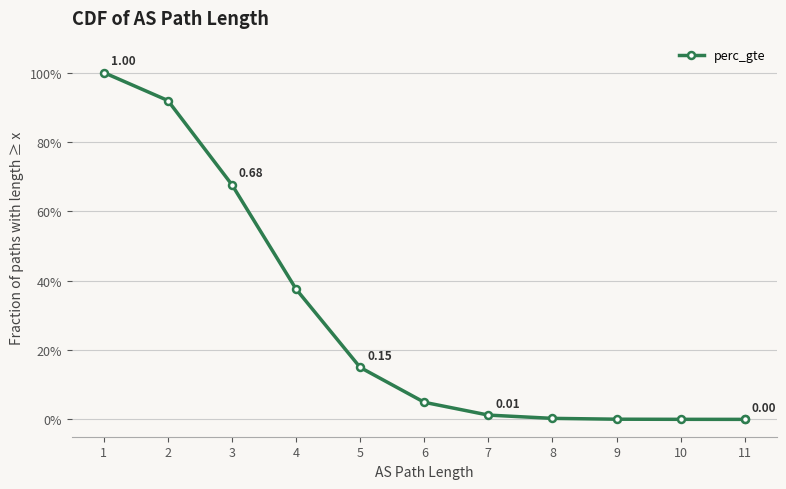

Count the number of data series in this chart.

1